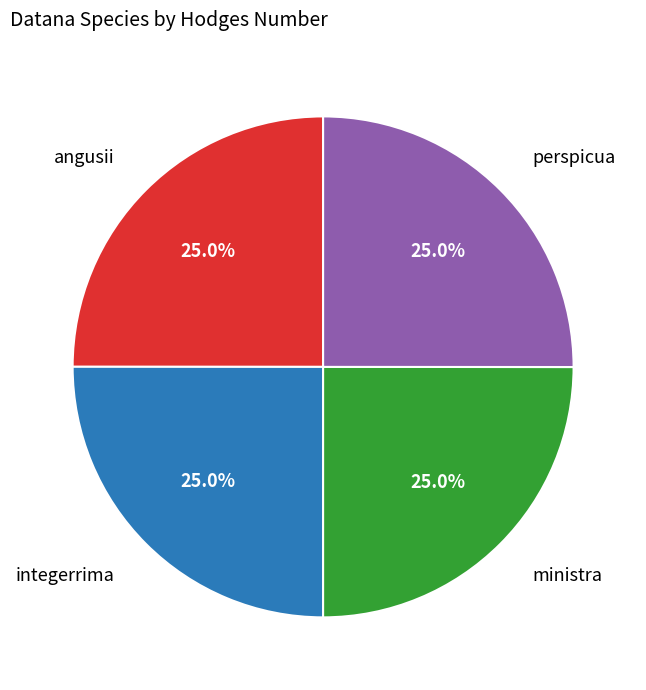

Is it true that integerrima is 25% of the pie?

True